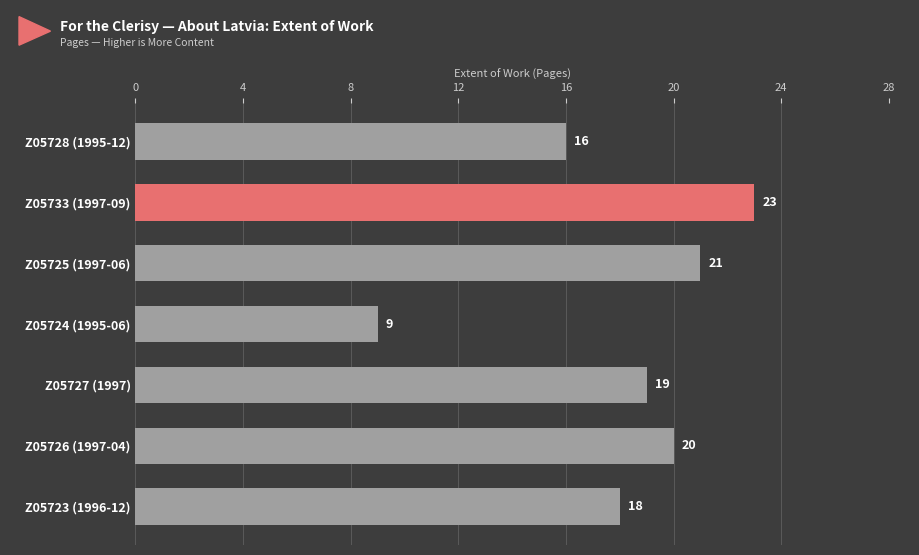

Reading top to bottom, list all the values displayed in this chart.

16	23	21	9	19	20	18